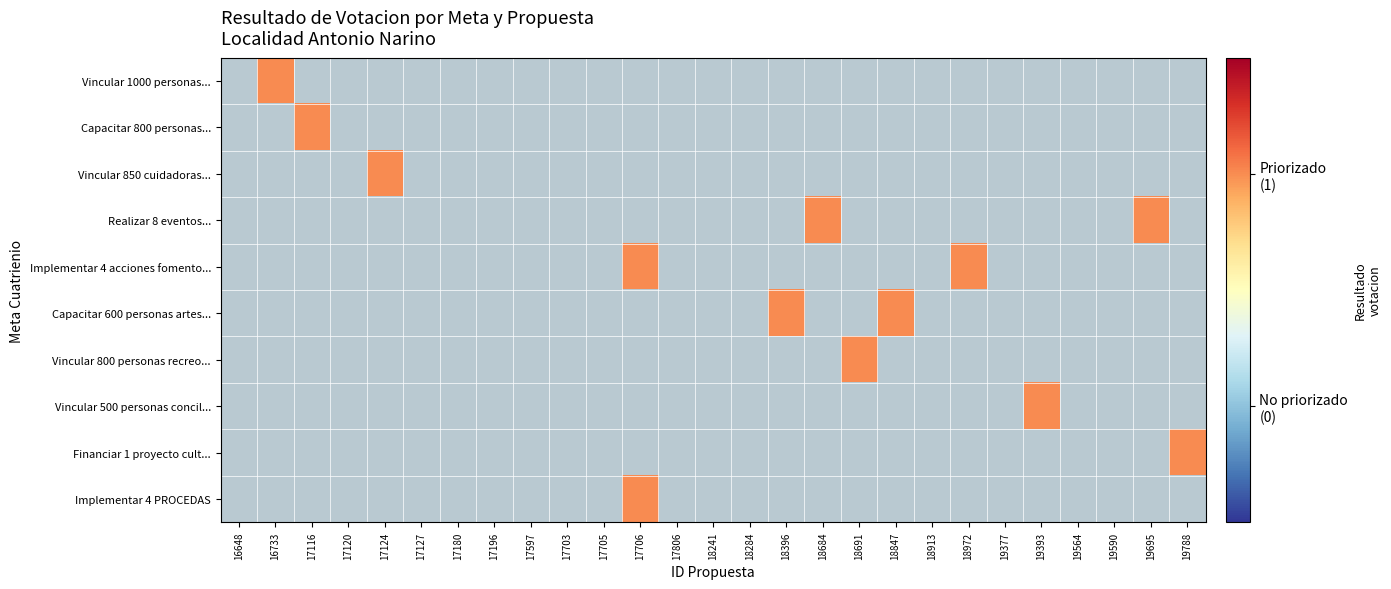

Between 19377 and 17806, which is larger?

19377